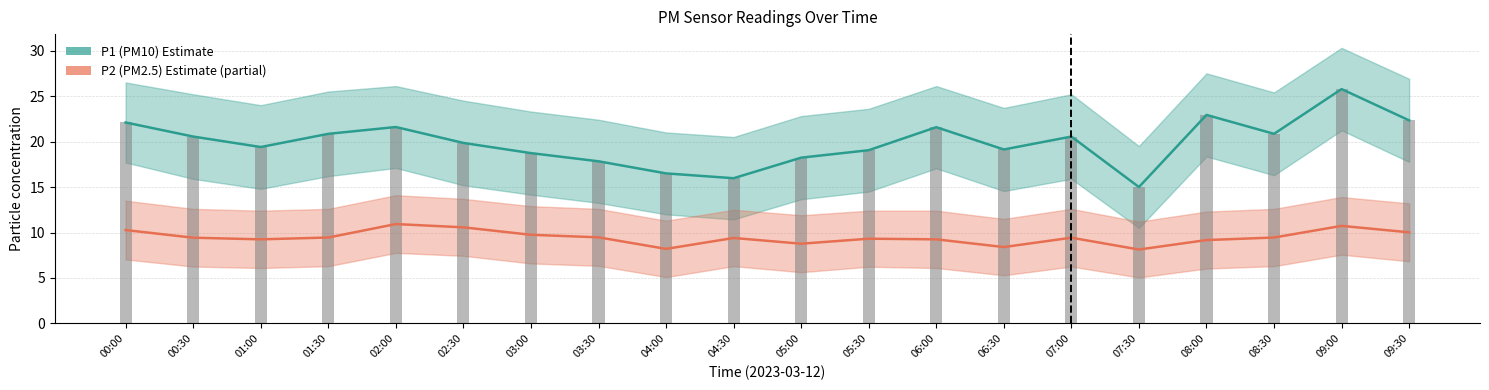

What is the value of the P2 (PM2.5) bar at the 7th from the left?

9.8